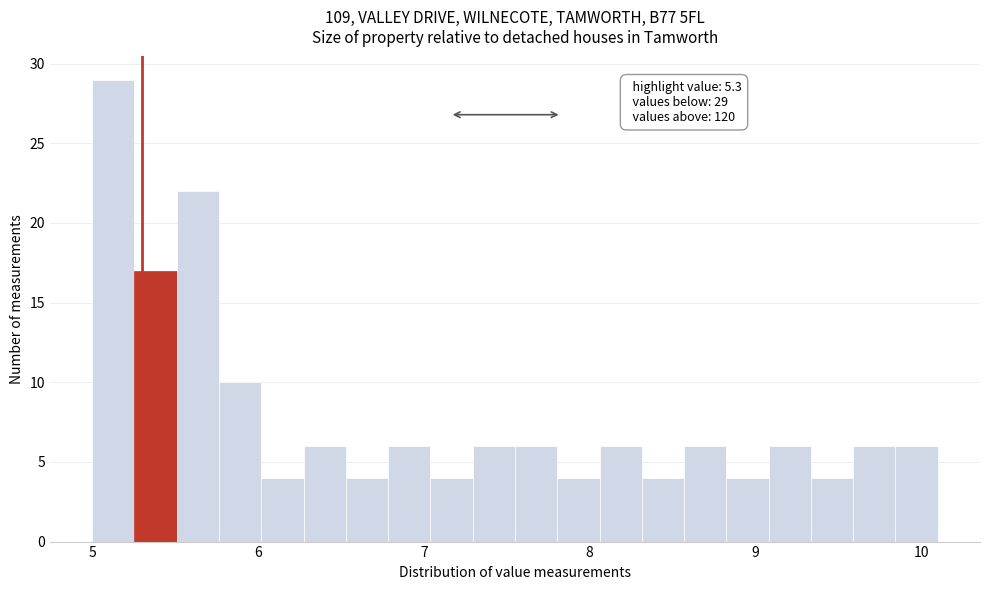

Around what value on the x-axis is the tallest bar? Give the approximate position of its centre, as read against the axis.

5.1